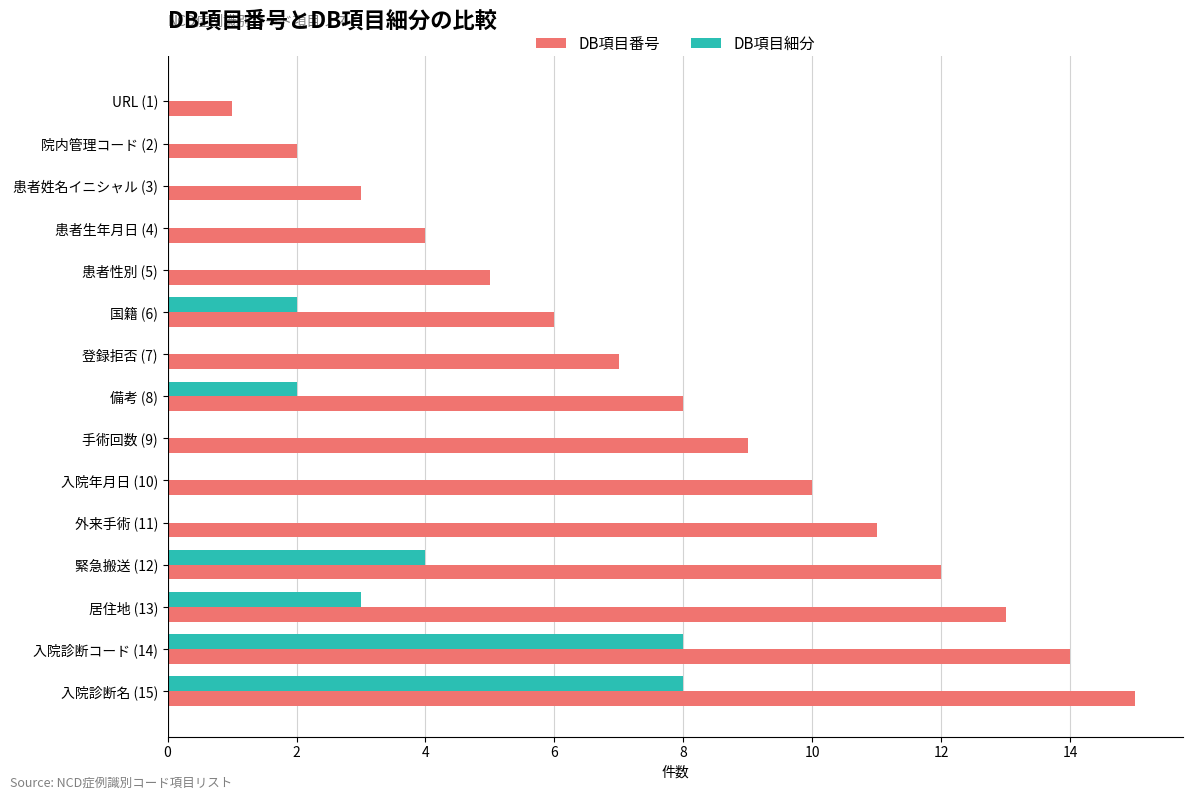

Count the number of data series in this chart.

2